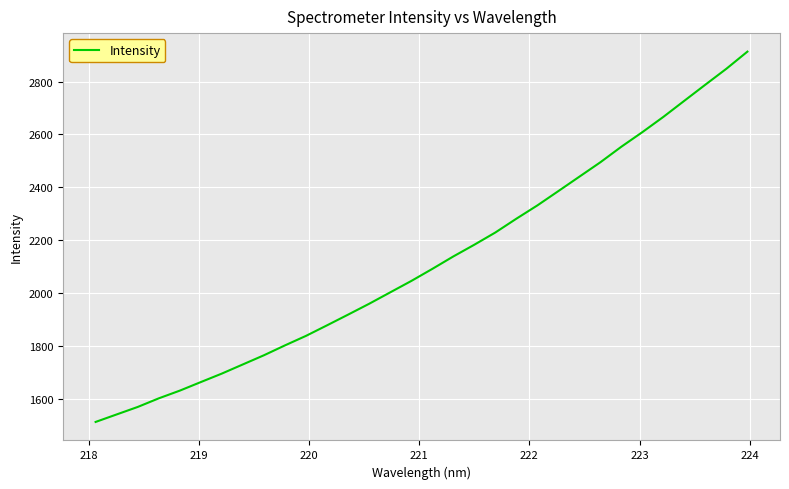

What is the smallest value displayed?

1511.7